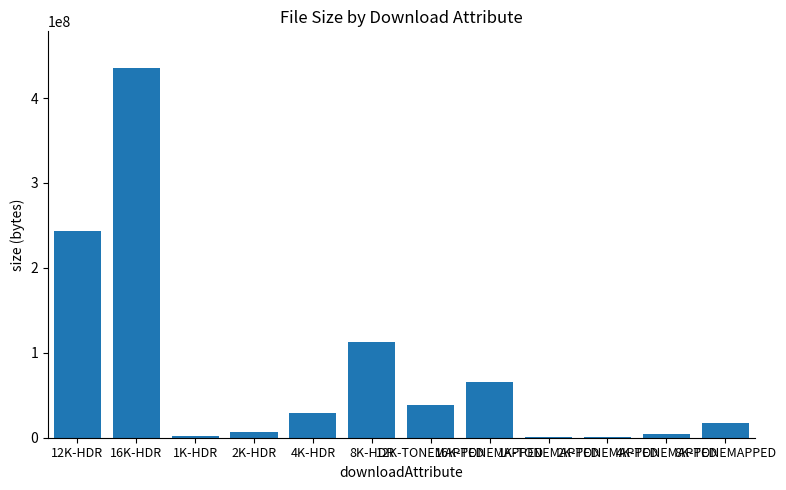

Which has a higher value, 16K-HDR or 4K-HDR?

16K-HDR